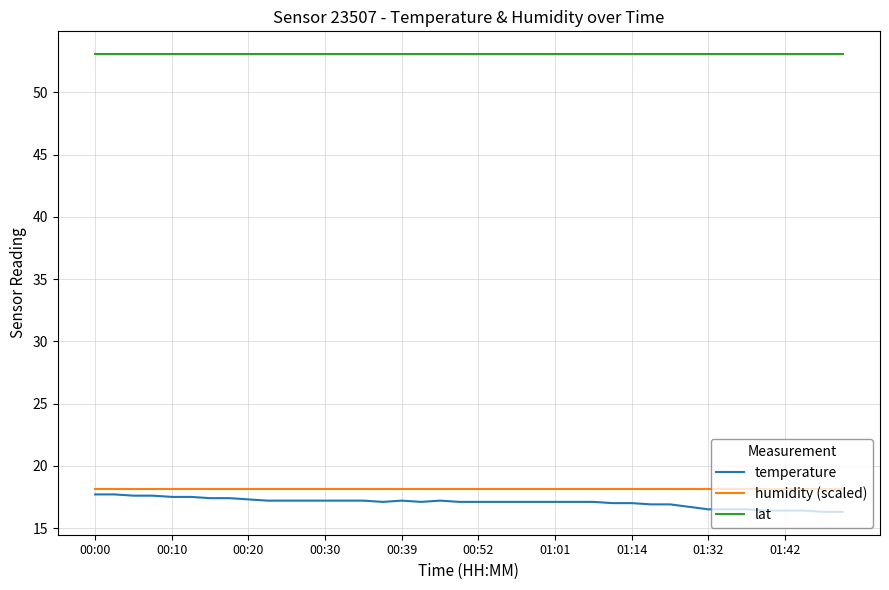

True or false: humidity (scaled) and lat cross at least once.

False